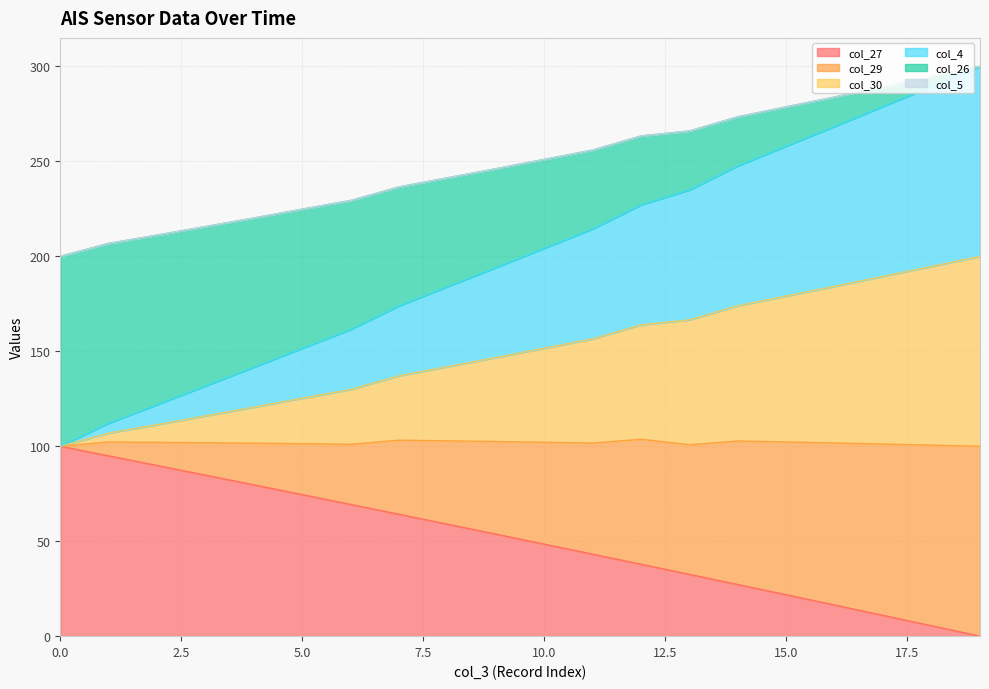

What is the difference between the maximum and minimum values in the col_27 series?

100.0